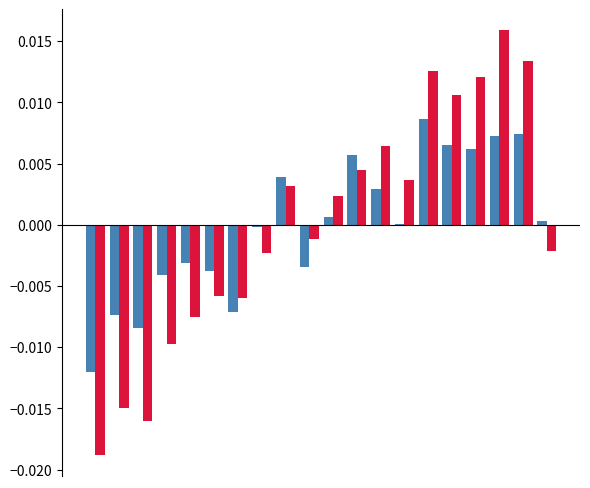

How many groups of bars are there?

20